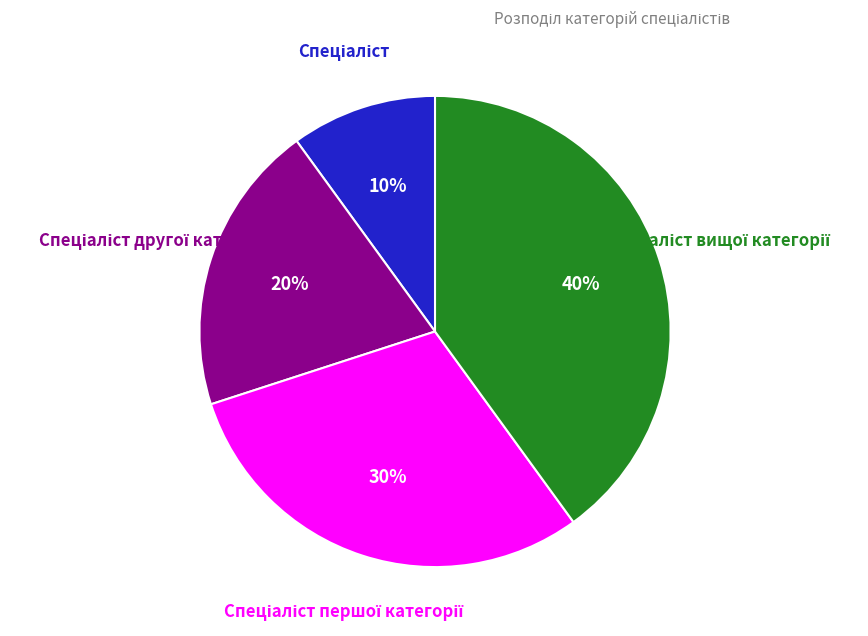

Does any single category account for the majority?

No